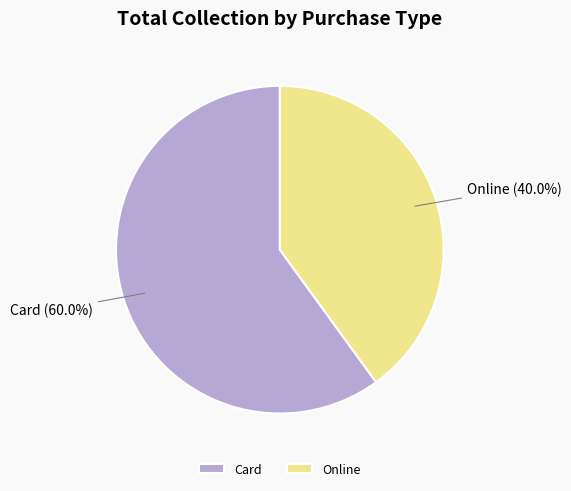

Approximately how many times larger is the value at Card compared to Online?

1.5